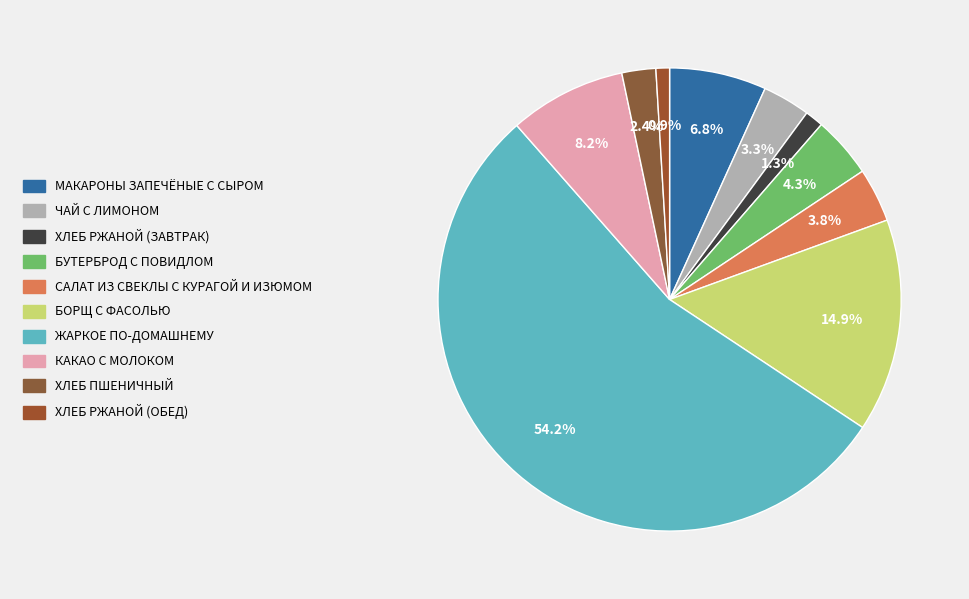

How many slices are in this pie chart?

10